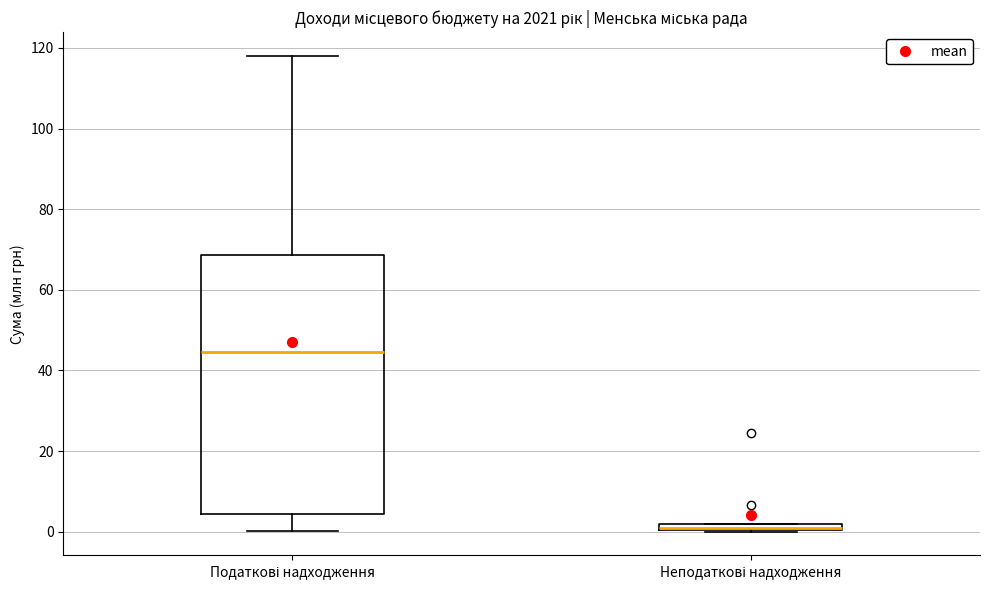

Where is the lower edge of the box for Податкові надходження on the y-axis? The values are not printed on the chart, so give them approximately, as read against the axis.

4